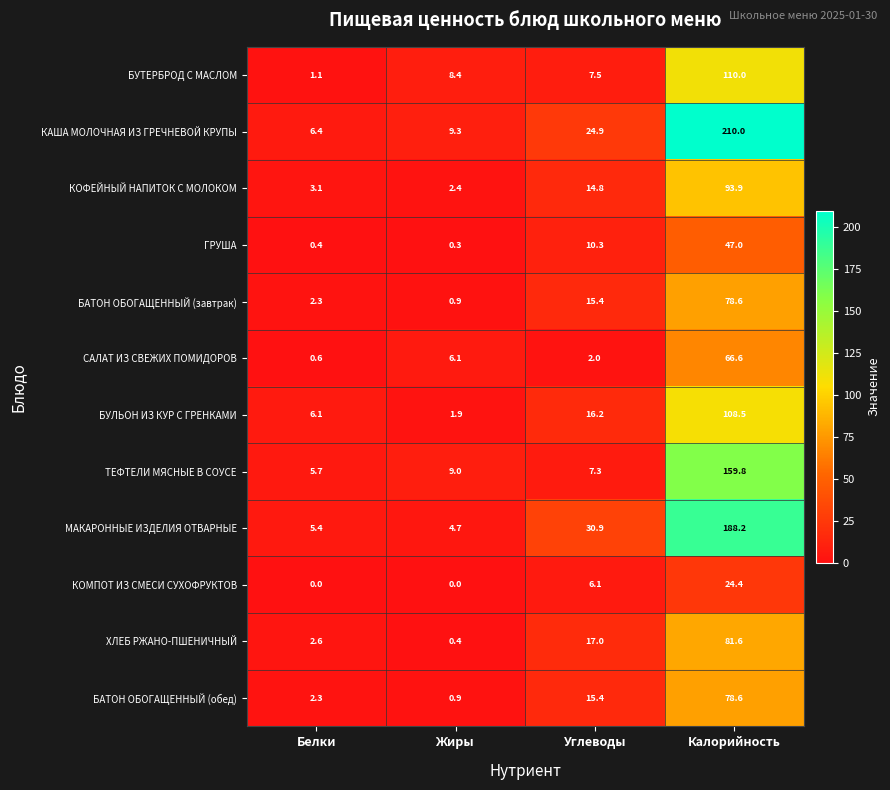

Which category has the highest value across all series?

Калорийность